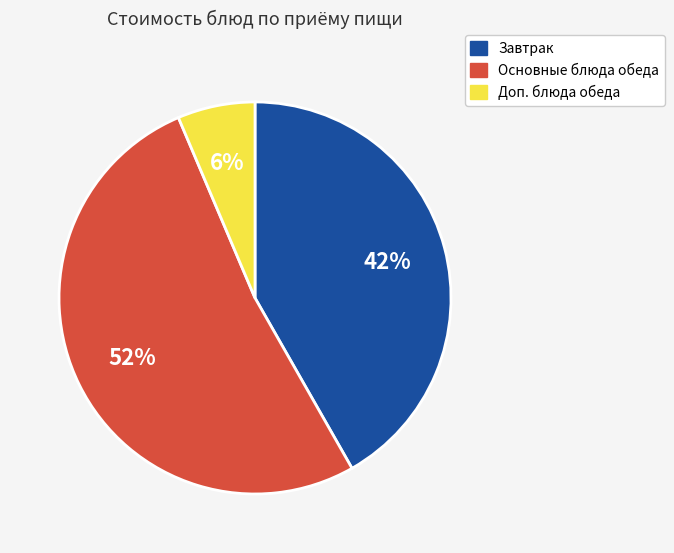

Is there a majority slice in this chart?

Yes